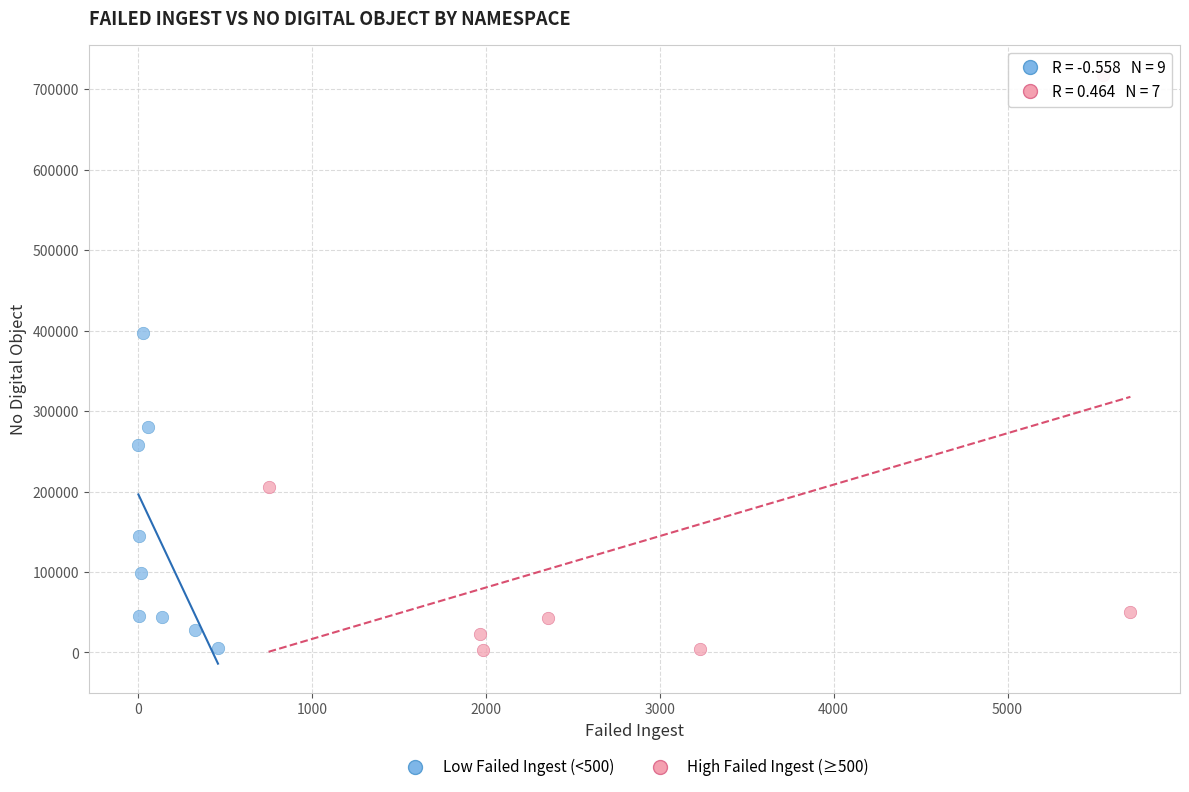

Which series has the widest spread of Y values?

High Failed Ingest (≥500)